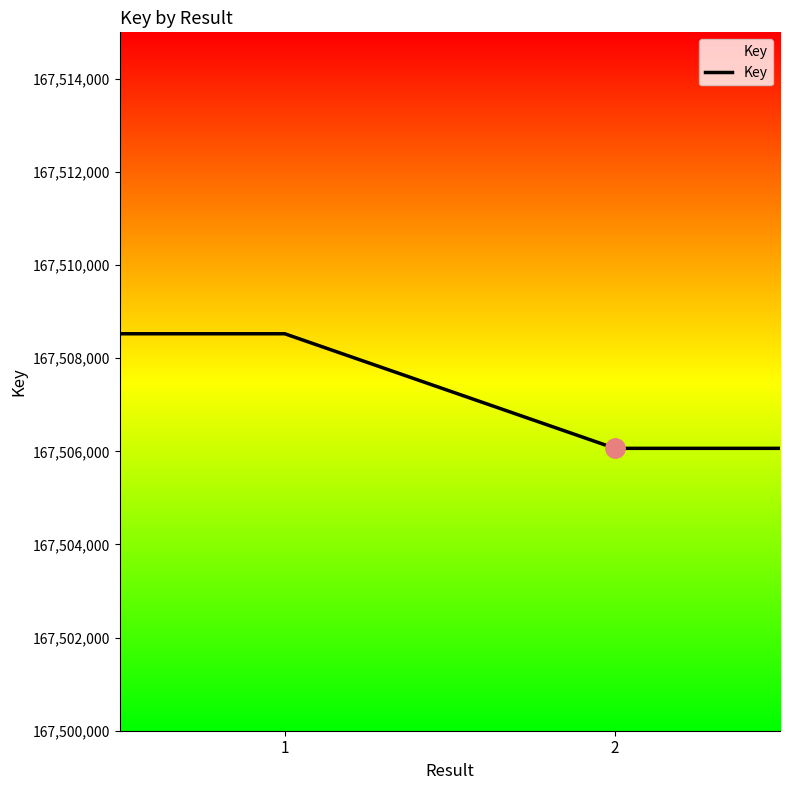

True or false: there are more than 2 points higher than both neighbors.

False